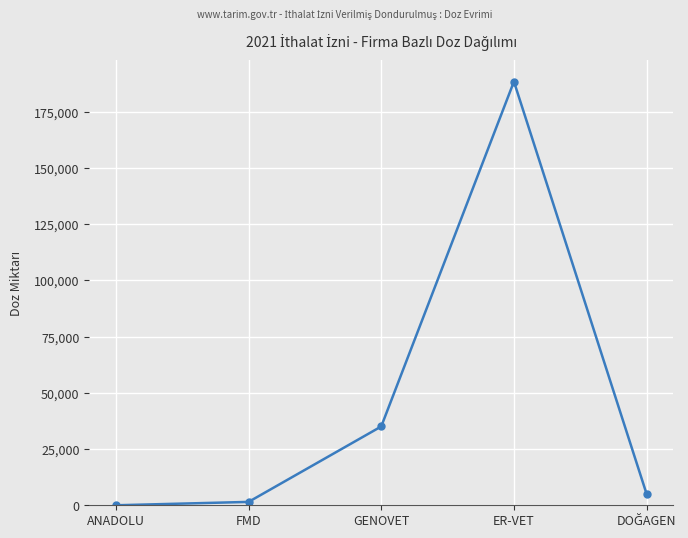

Is this an area chart (filled region under the line)?

No